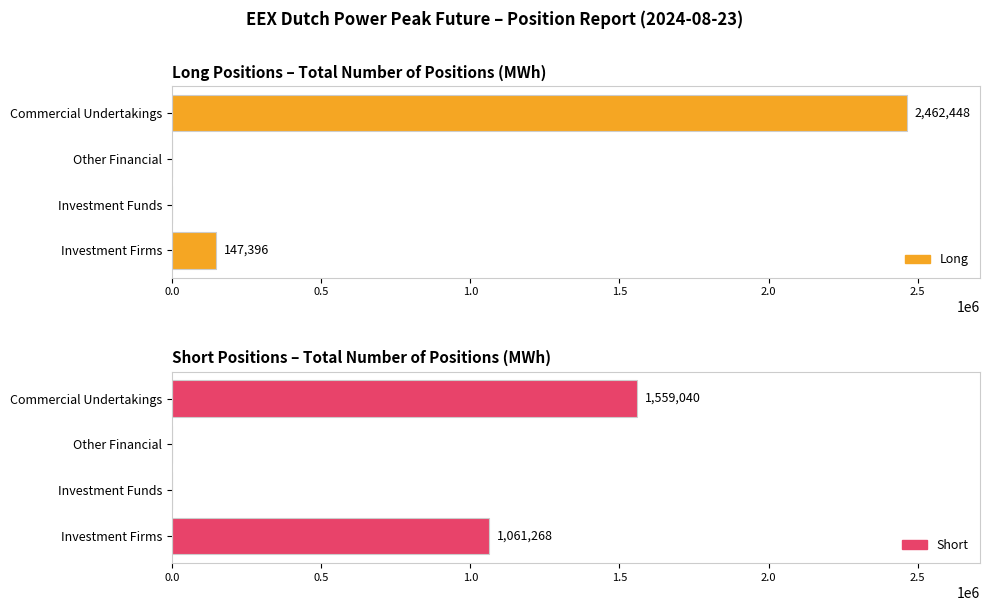

How many bars are there in each group?

2